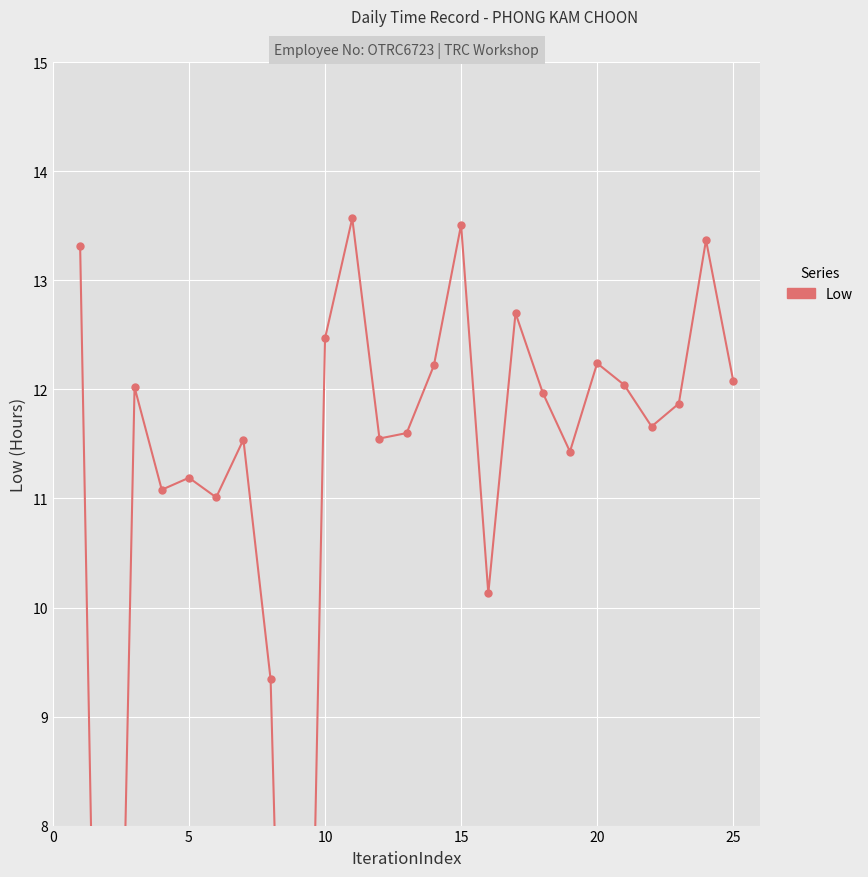

How many interior local peaks (higher than both neighbors) does the data have?

8